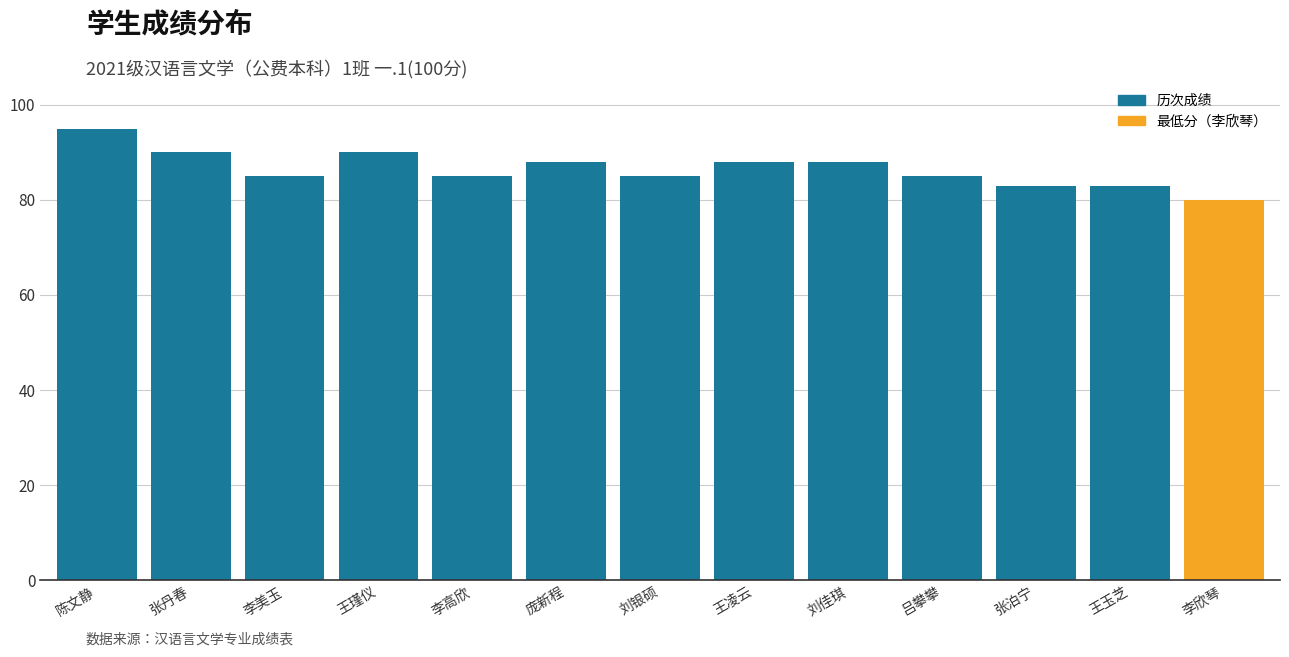

What is the change in value from 庞新程 to 吕攀攀?

-3